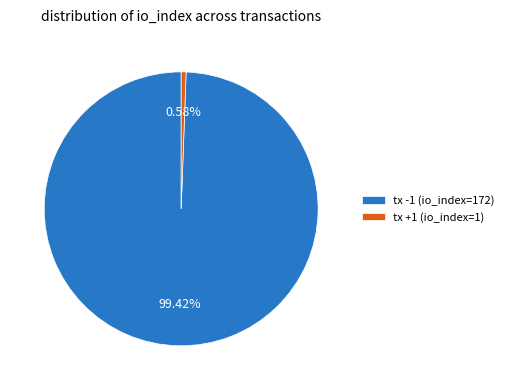

What portion of the pie excludes tx -1 (io_index=172)?

0.6%